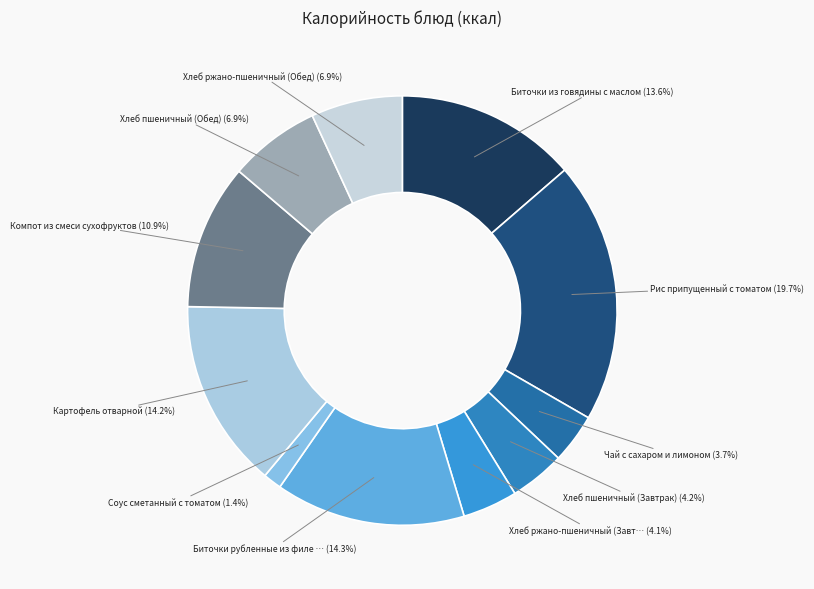

To the nearest percent, what is the average slice percentage?

9%